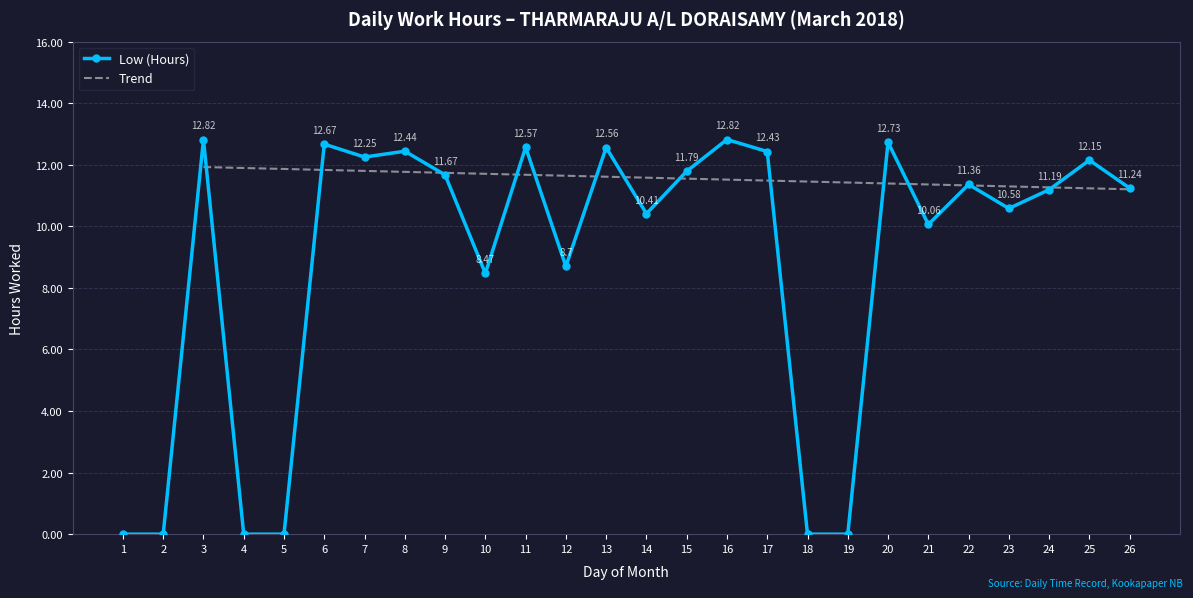

At which category does the chart reach its peak across all series?

3